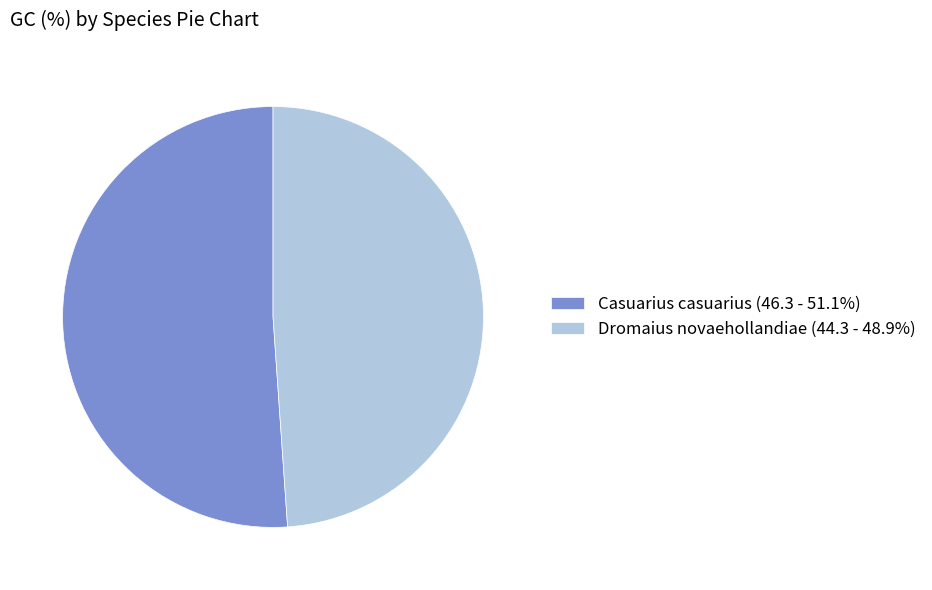

Does Casuarius casuarius (46.3 - 51.1%) account for over 50% of the chart?

Yes